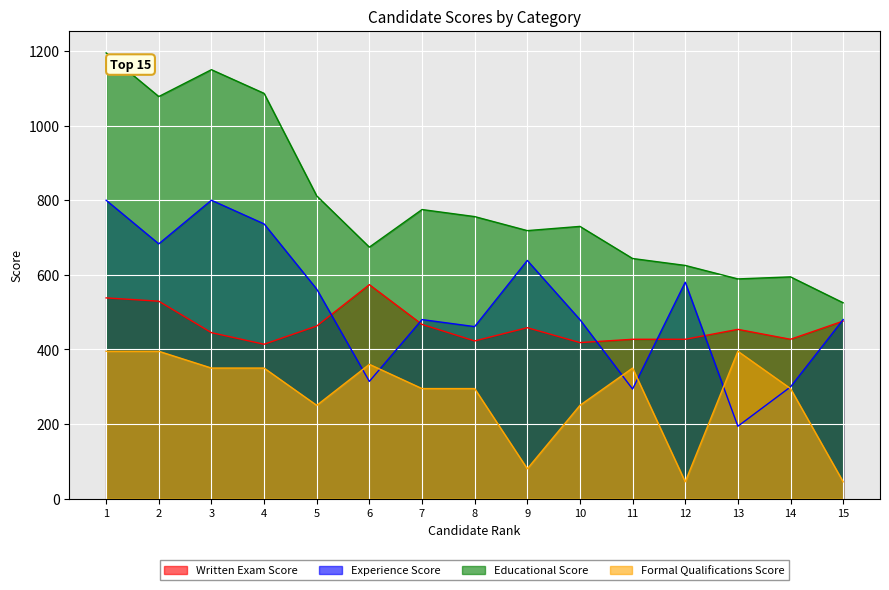

True or false: Experience Score and Formal Qualifications Score cross at least once.

True